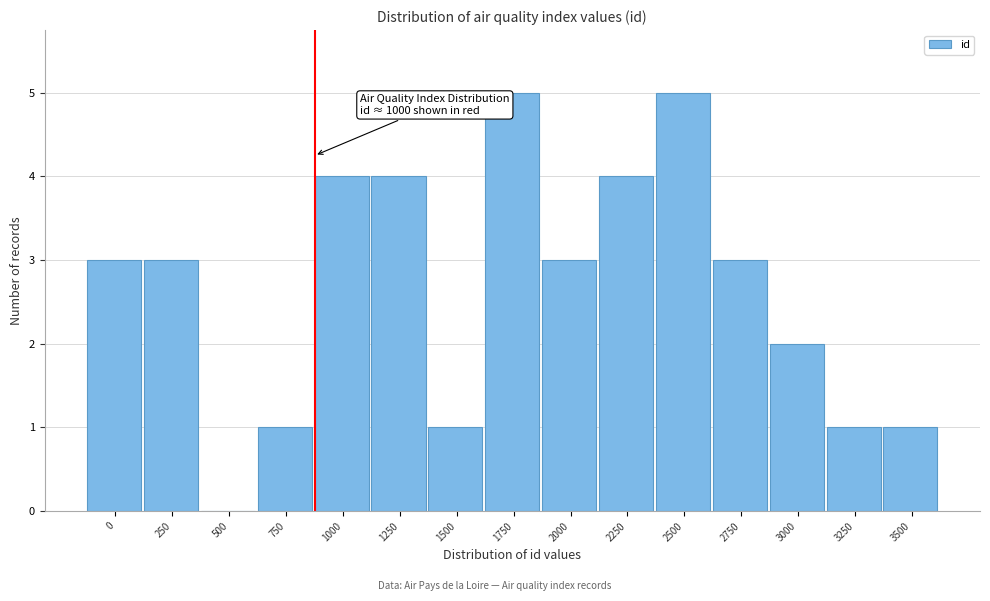

Reading left to right, list all the values displayed in this chart.

0=3	250=3	500=0	750=1	1000=4	1250=4	1500=1	1750=5	2000=3	2250=4	2500=5	2750=3	3000=2	3250=1	3500=1